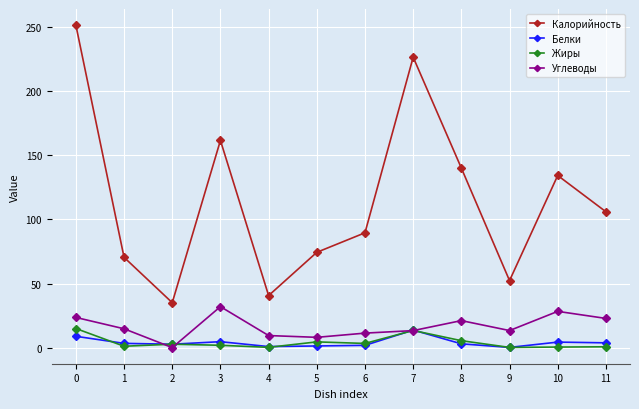

True or false: Калорийность and Белки cross at least once.

False